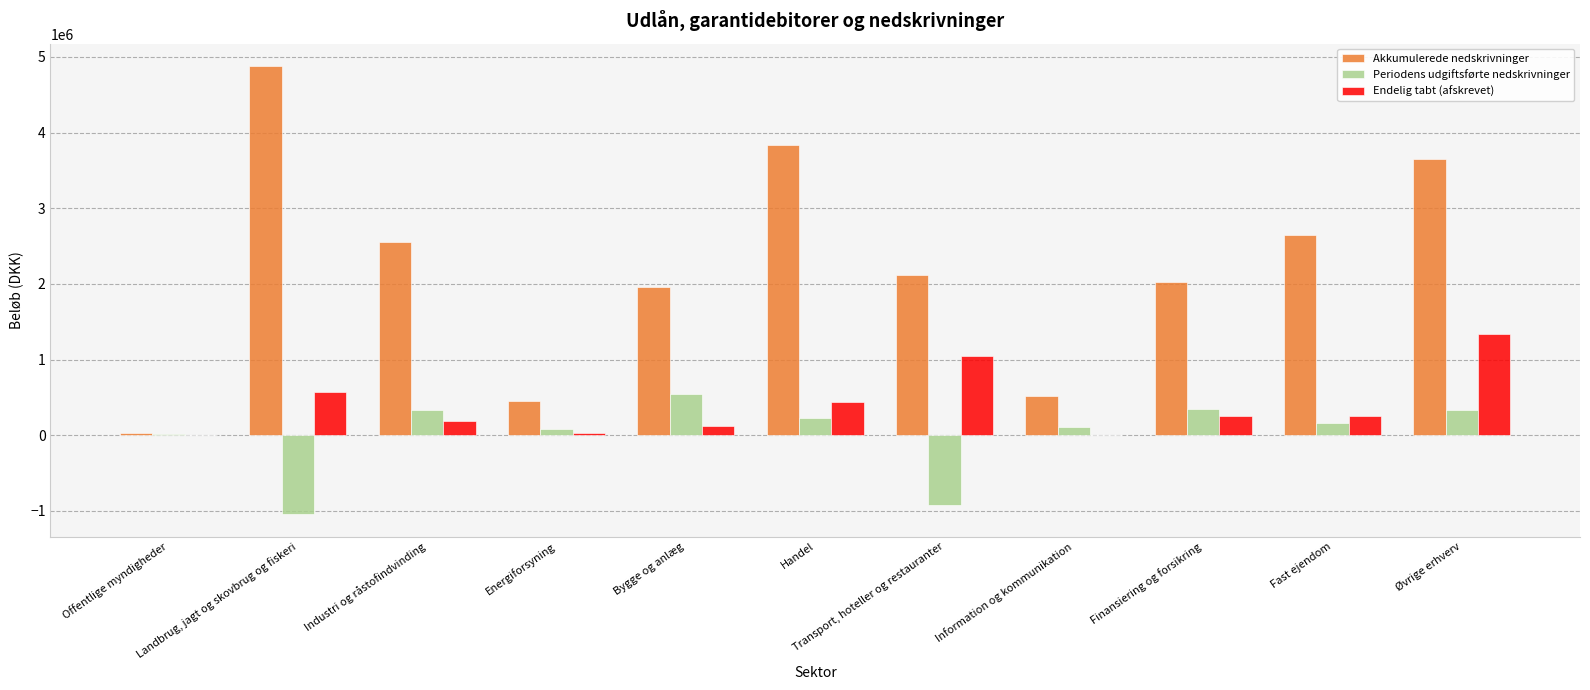

Which series has the largest total across all categories?

Akkumulerede nedskrivninger